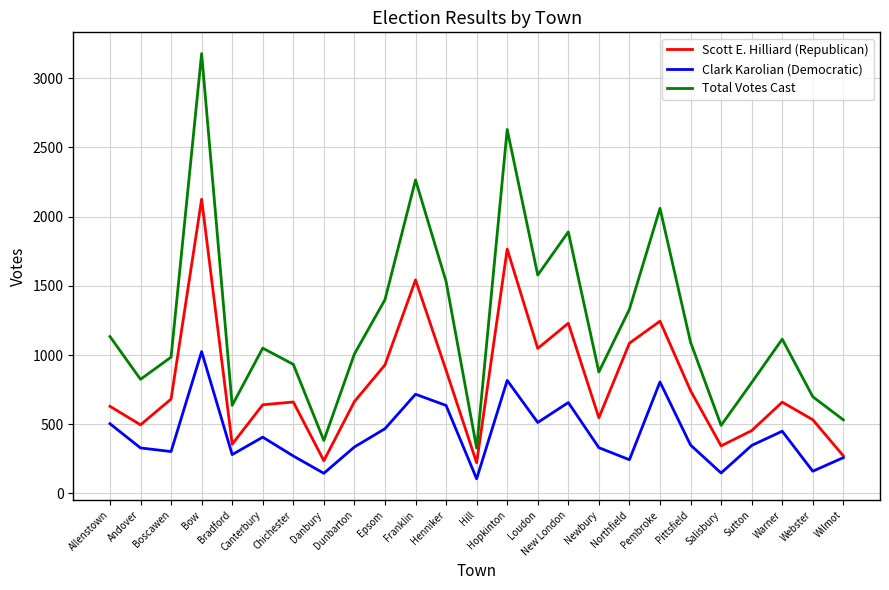

What are all the series names shown in the legend?

Scott E. Hilliard (Republican), Clark Karolian (Democratic), Total Votes Cast